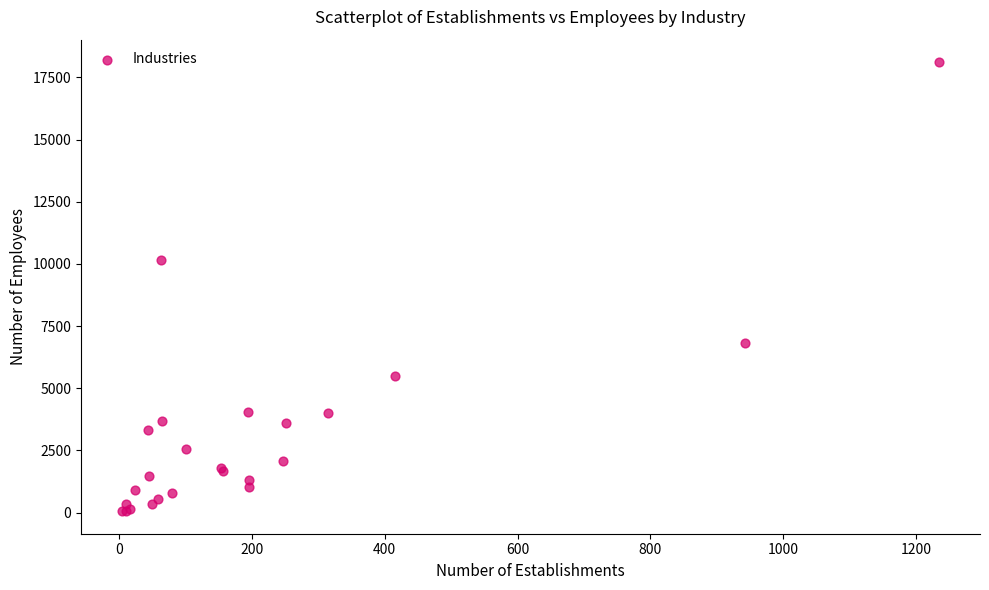

What Y value in the scatter plot is closest to 9084?

10152